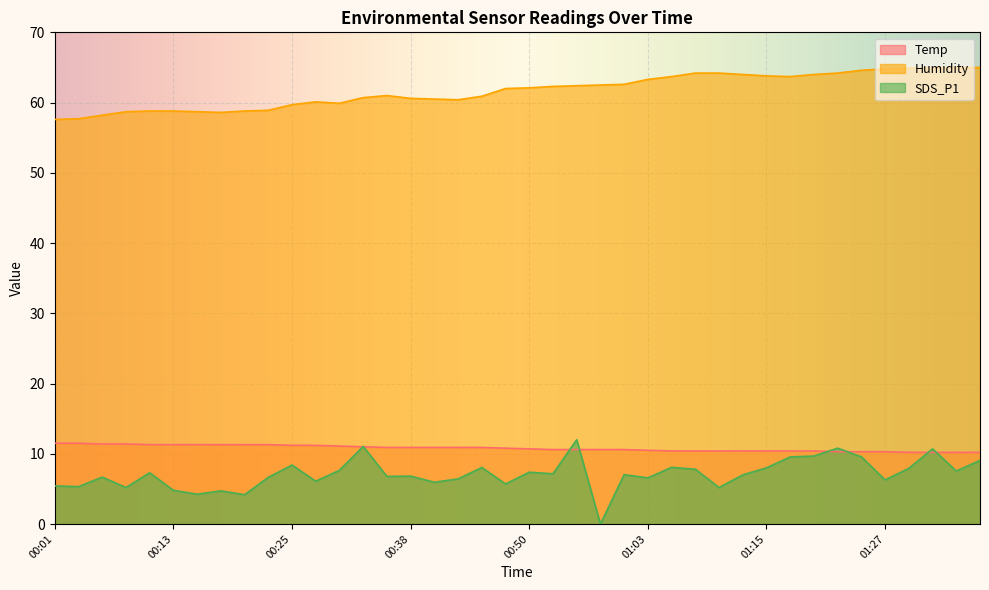

What is the difference between the maximum and minimum values in the Temp series?

1.3